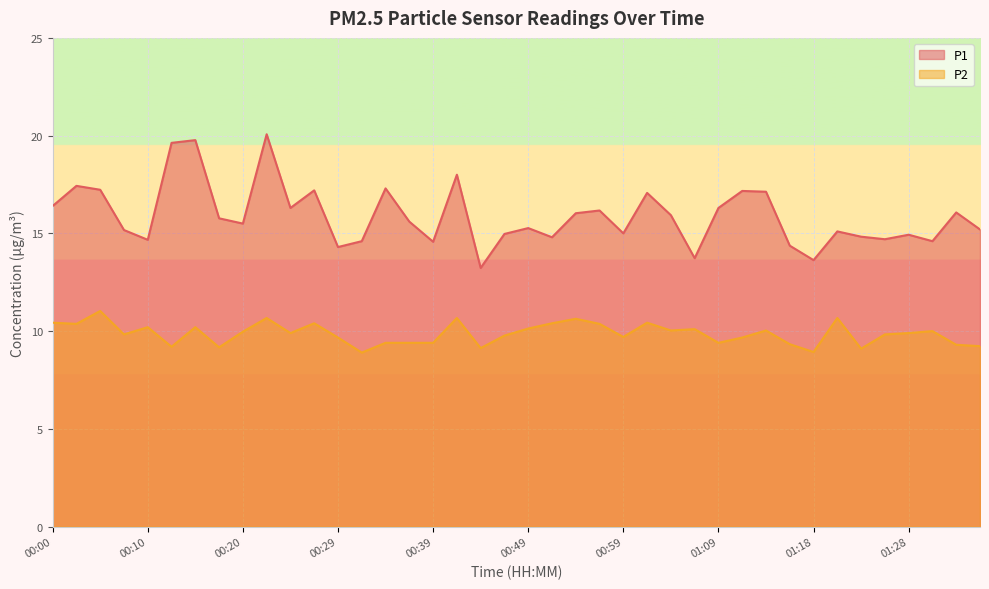

Is it true that P2 equals 16.9 at 00:15?

False